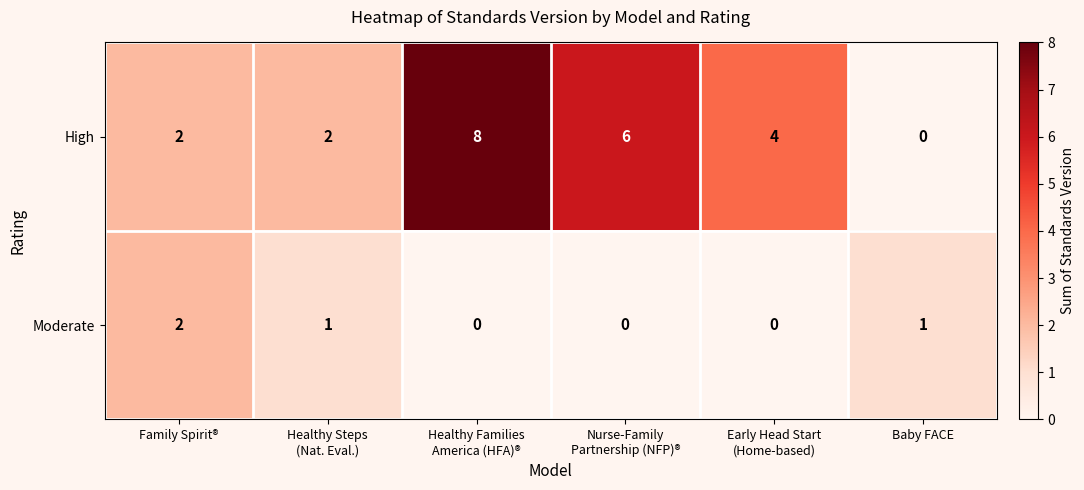

The High series shows 2 at Family Spirit®. True or false?

True